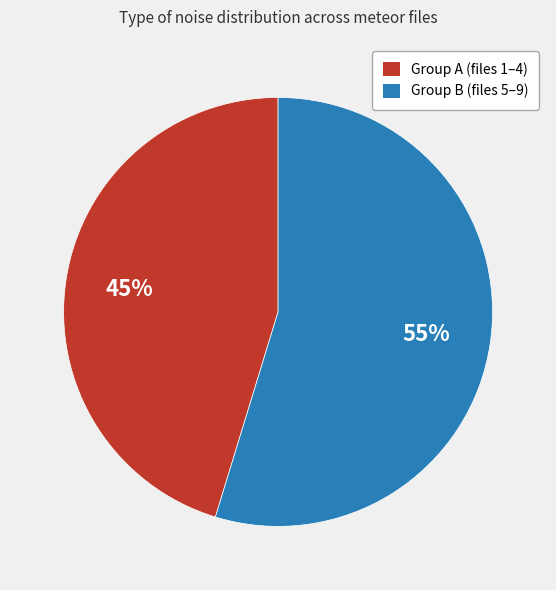

To the nearest percent, what is the average slice percentage?

50%